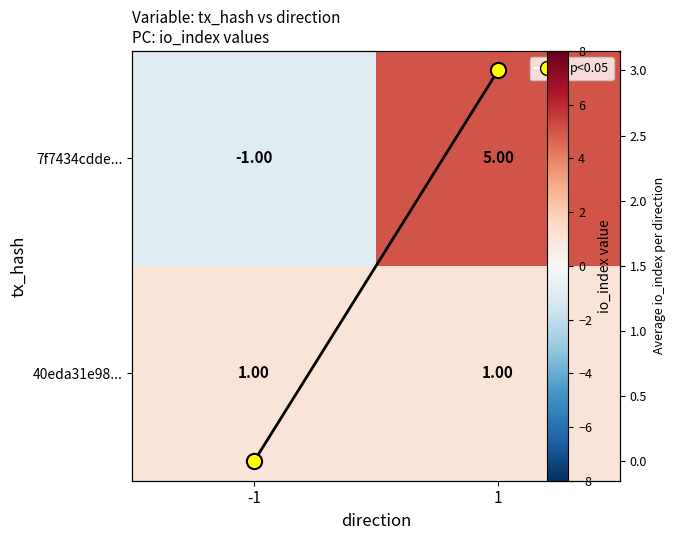

List the series in order of their peak value, highest first.

7f7434cdde..., Column mean, 40eda31e98...